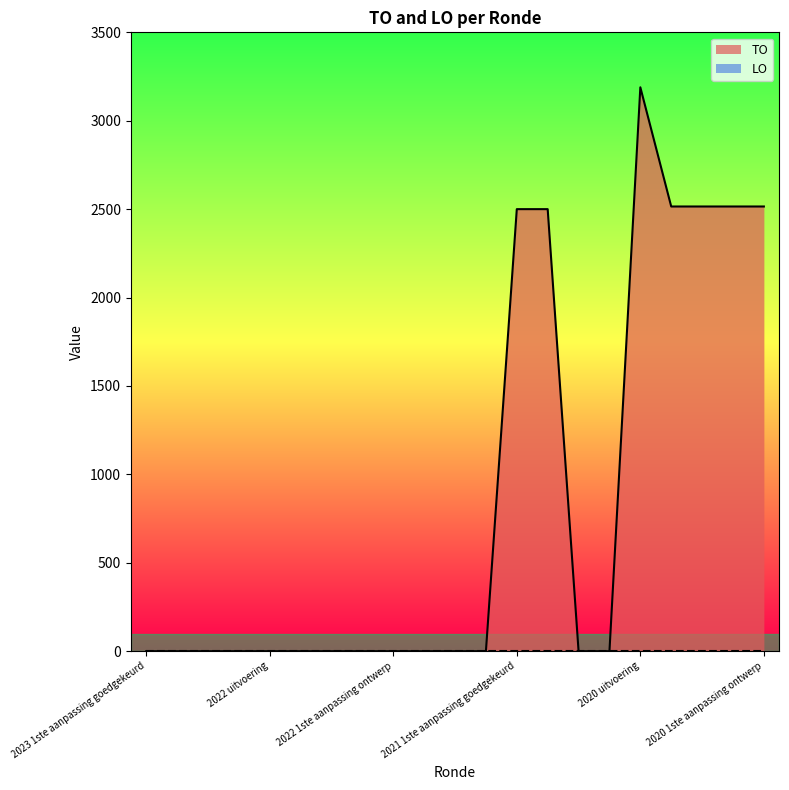

At which label is the value closest to 1594?

2021 1ste aanpassing goedgekeurd